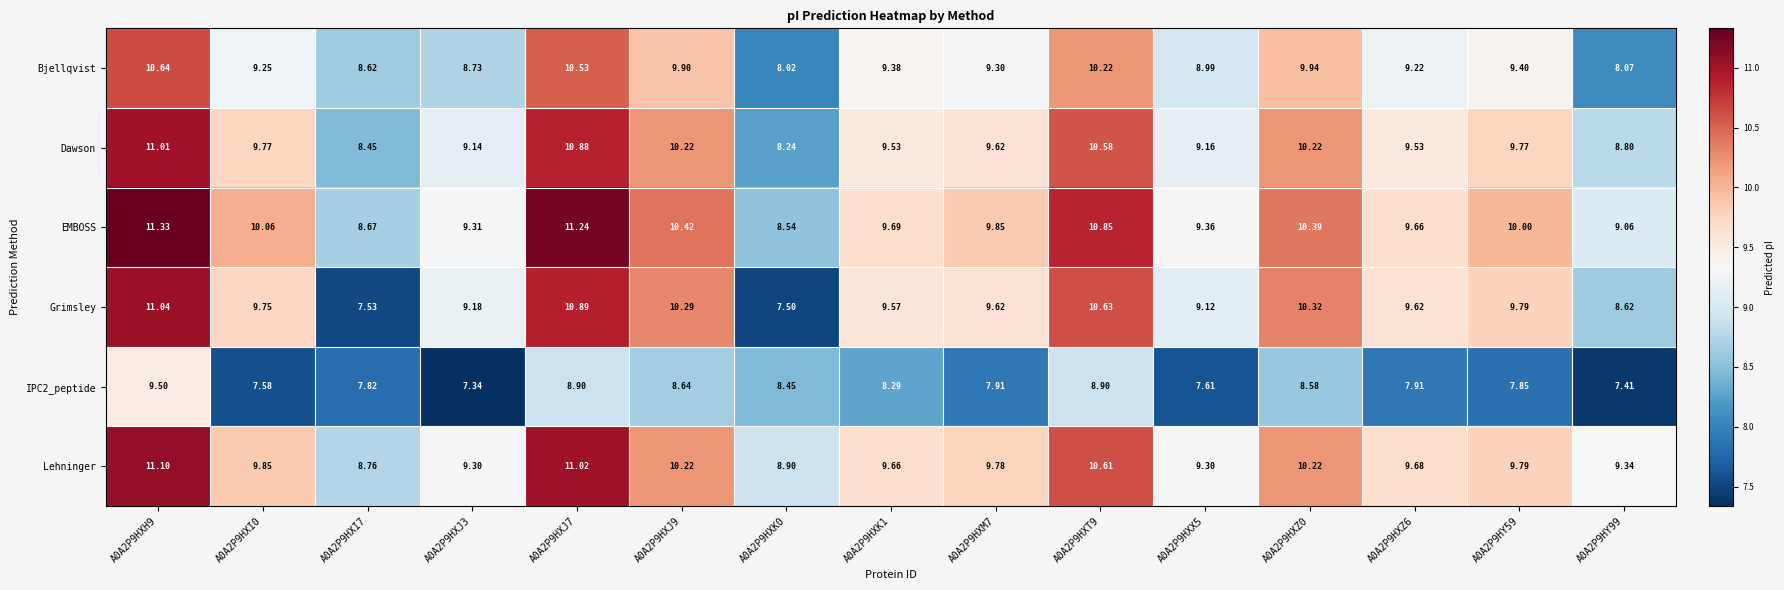

Is the value of Grimsley at A0A2P9HXZ6 greater than the value of EMBOSS at A0A2P9HXJ9?

No